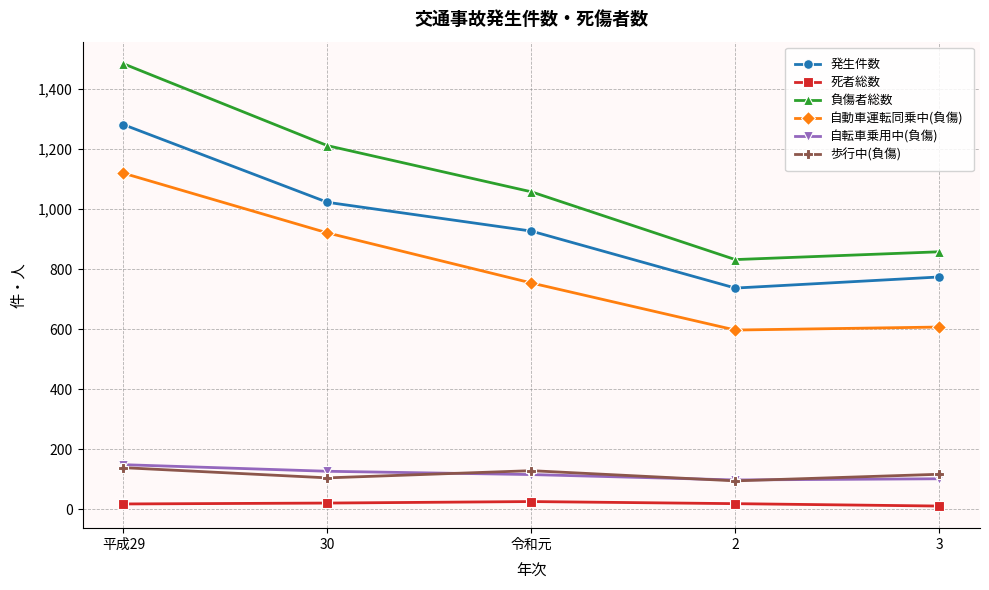

How many distinct data groups are displayed?

6